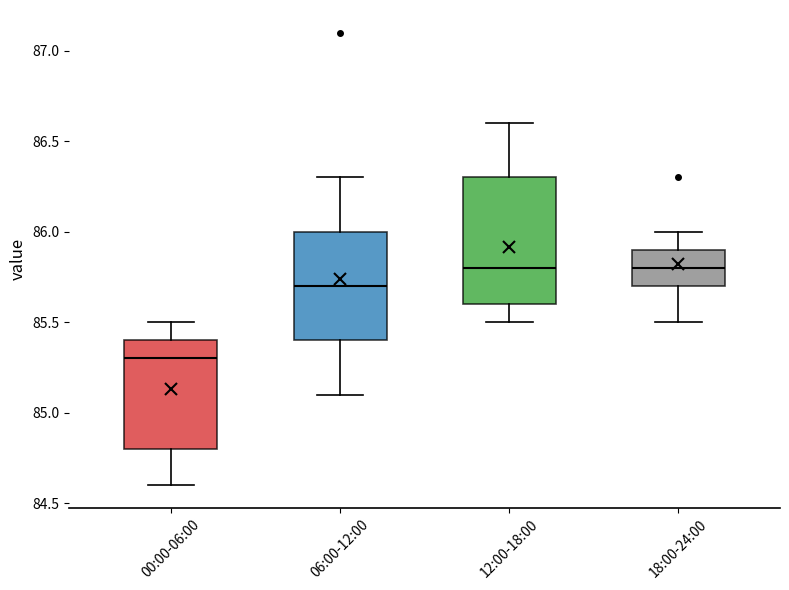

Reading left to right, read every box against the y-axis: the position of its median line, the range the box covers, and the ends of its whiskers. The values are not printed on the chart, so give them approximately, as read against the axis.

00:00-06:00: median 85.3, box 84.8 to 85.4, whiskers 84.6 to 85.5
06:00-12:00: median 85.7, box 85.4 to 86.0, whiskers 85.1 to 86.3
12:00-18:00: median 85.8, box 85.6 to 86.3, whiskers 85.5 to 86.6
18:00-24:00: median 85.8, box 85.7 to 85.9, whiskers 85.5 to 86.0